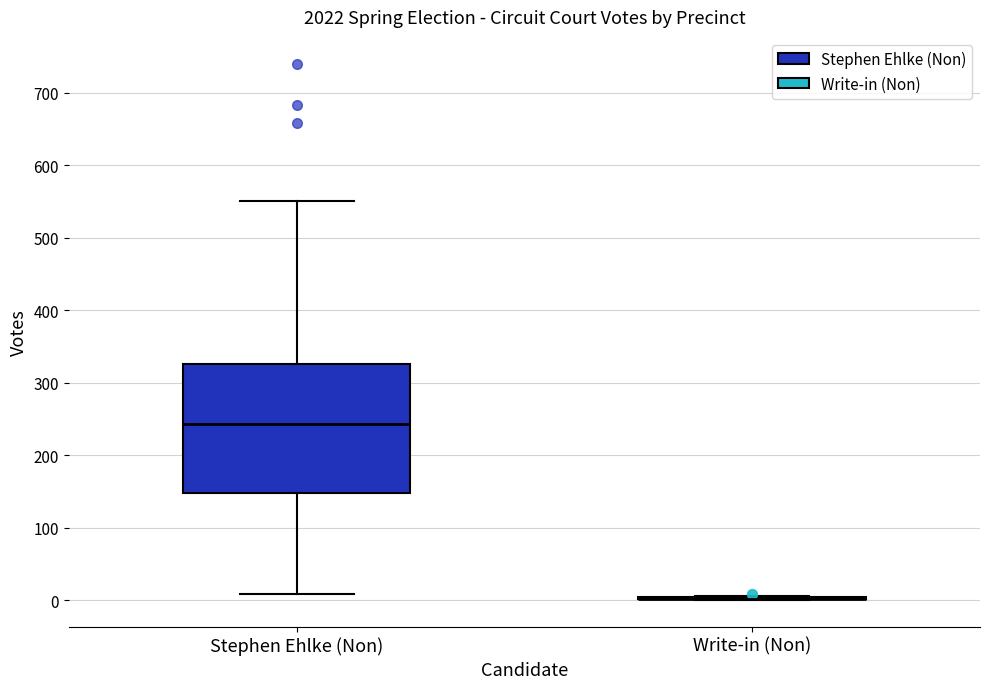

Reading left to right, transcribe this box plot: for each box, give where its median line is, the range the box spans, and where its two whiskers end, as read against the y-axis. The values are not printed on the chart, so give them approximately, as read against the axis.

Stephen Ehlke (Non): median 240, box 150 to 330, whiskers 10 to 550
Write-in (Non): box collapsed to a line at 0, whiskers 0 to 10